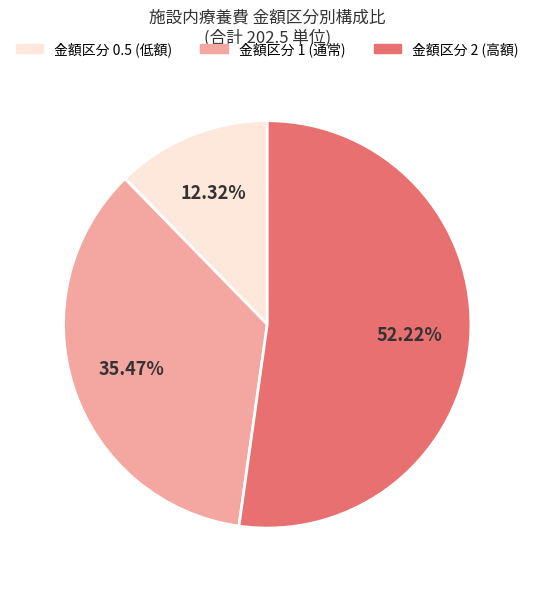

Is there a majority slice in this chart?

Yes